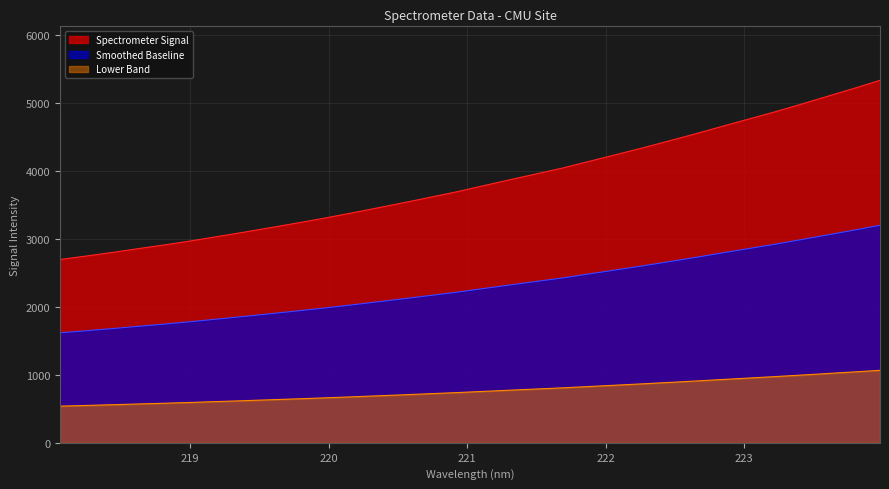

Rank the categories by value from highest to lowest.

223.9802, 223.7895, 223.5987, 223.408, 223.2172, 223.0264, 222.8355, 222.6447, 222.4538, 222.263, 222.0721, 221.8812, 221.6902, 221.4993, 221.3083, 221.1174, 220.9264, 220.7354, 220.5444, 220.3533, 220.1623, 219.9712, 219.7801, 219.589, 219.3979, 219.2067, 219.0156, 218.8244, 218.6332, 218.442, 218.2508, 218.0596